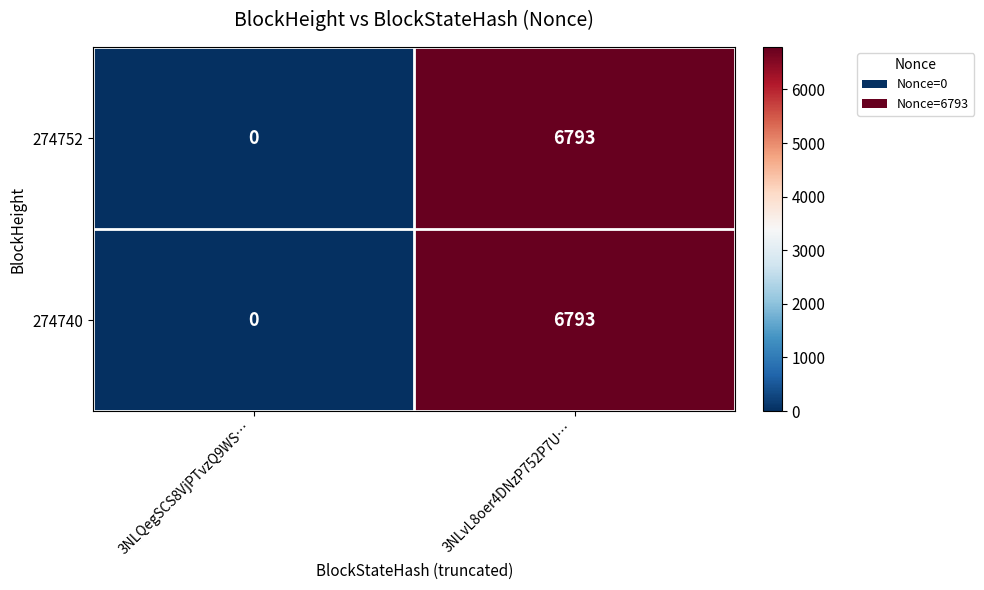

Which category has the highest value across all series?

3NLvL8oer4DNzP752P7U…